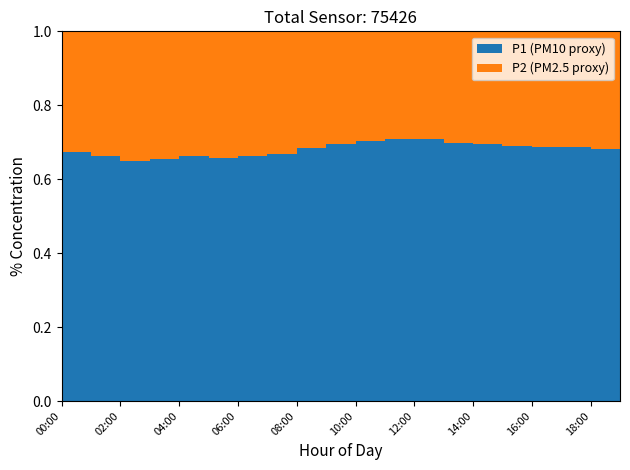

Reading left to right, transcribe all the data shown in this chart.

P1: 00:00=9.0	01:00=8.2	02:00=7.5	03:00=7.8	04:00=8.4	05:00=7.9	06:00=8.6	07:00=9.1	08:00=10.2	09:00=11.4	10:00=12.9	11:00=14.3	12:00=13.7	13:00=12.1	14:00=11.5	15:00=10.9	16:00=10.2	17:00=9.8	18:00=9.1	19:00=8.5
P2: 00:00=4.3	01:00=4.2	02:00=4.0	03:00=4.1	04:00=4.3	05:00=4.2	06:00=4.4	07:00=4.5	08:00=4.7	09:00=5.0	10:00=5.4	11:00=5.9	12:00=5.6	13:00=5.2	14:00=5.0	15:00=4.9	16:00=4.7	17:00=4.4	18:00=4.3	19:00=4.2